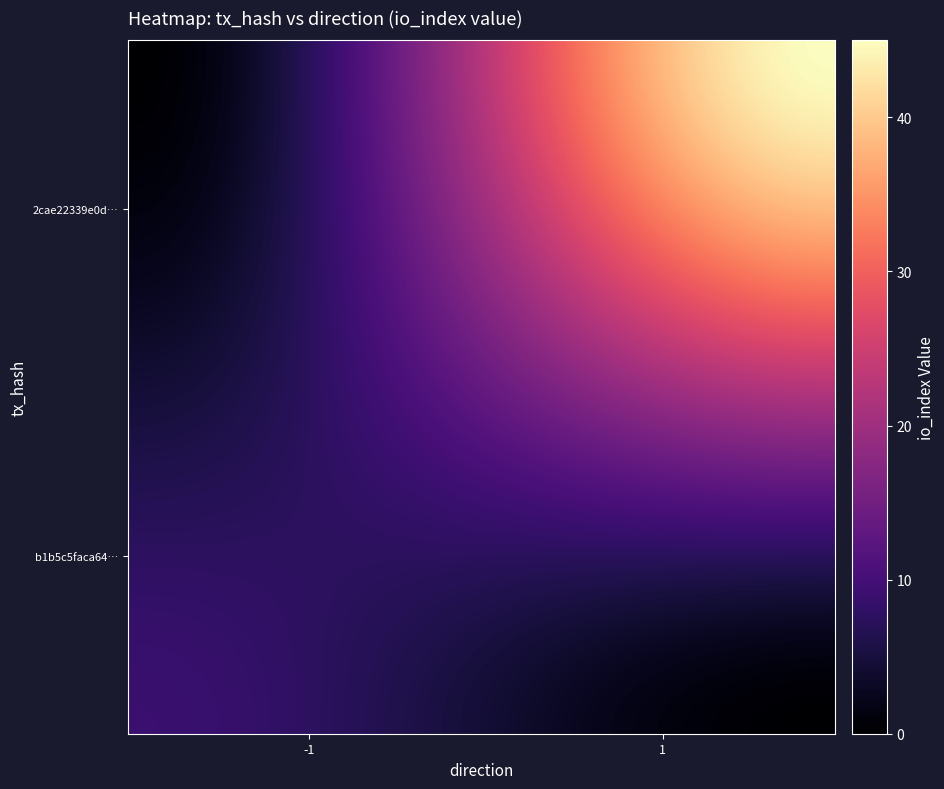

Count the number of categories in the chart.

2